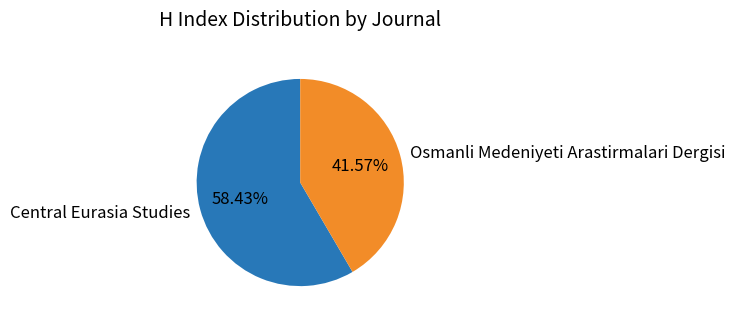

To the nearest percent, what percentage of the pie is Osmanli Medeniyeti Arastirmalari Dergisi?

42%